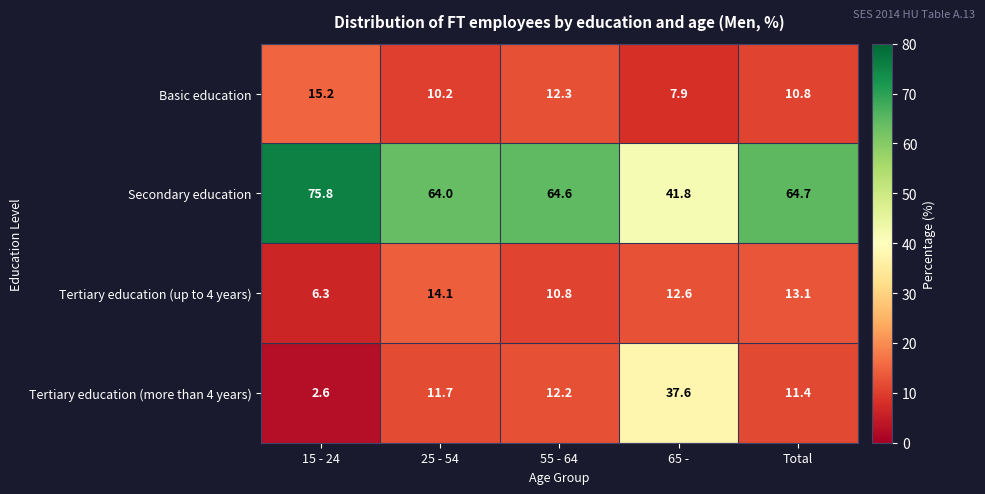

What is the average value of the Basic education series?

11.3